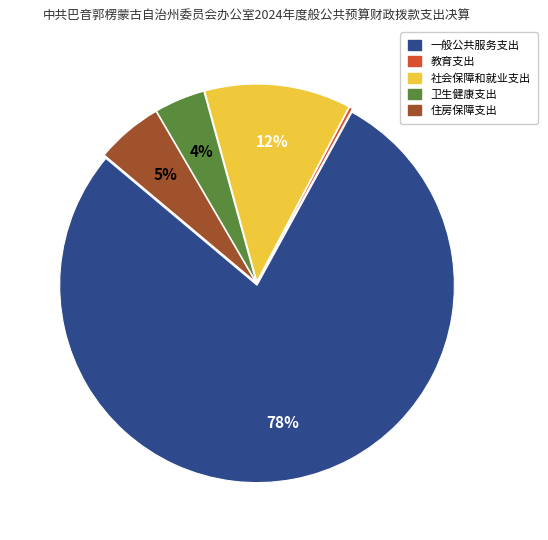

To the nearest percent, what is the average slice percentage?

20%